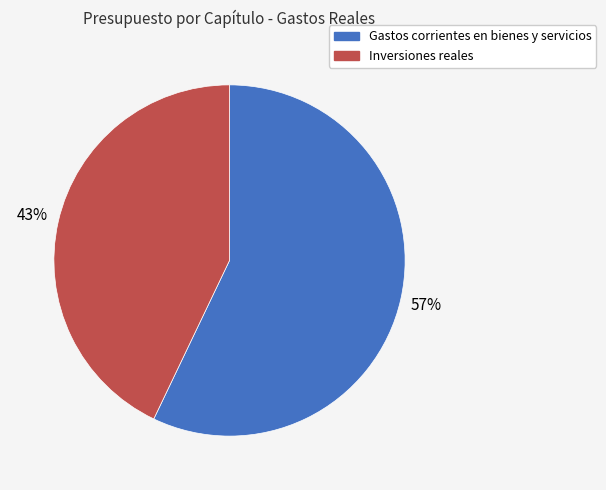

Approximately how many times larger is the value at Inversiones reales compared to Gastos corrientes en bienes y servicios?

0.8